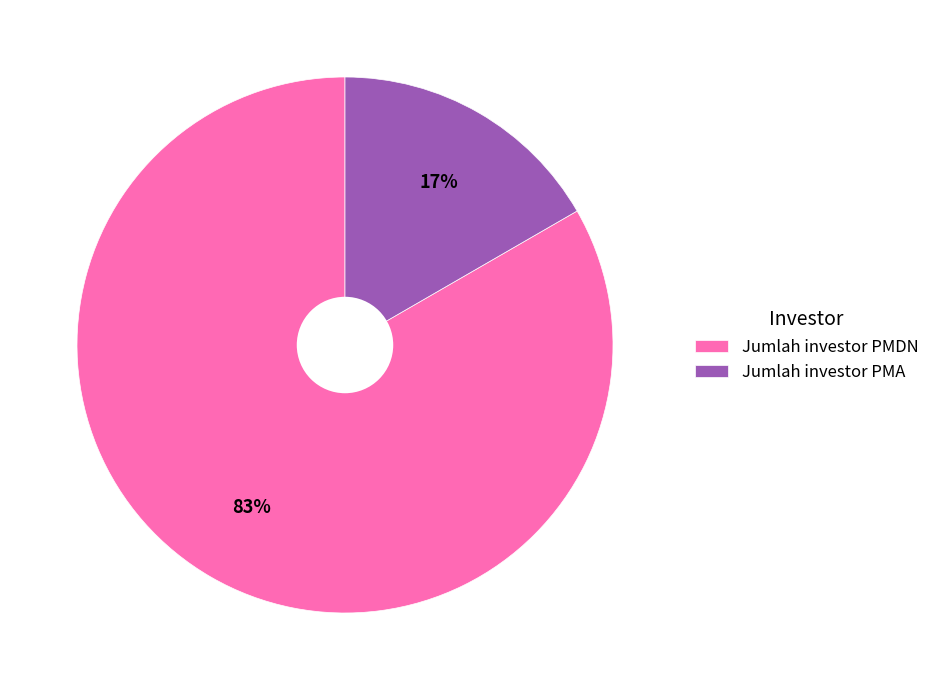

To the nearest percent, what is the combined percentage of Jumlah investor PMDN and Jumlah investor PMA?

100%